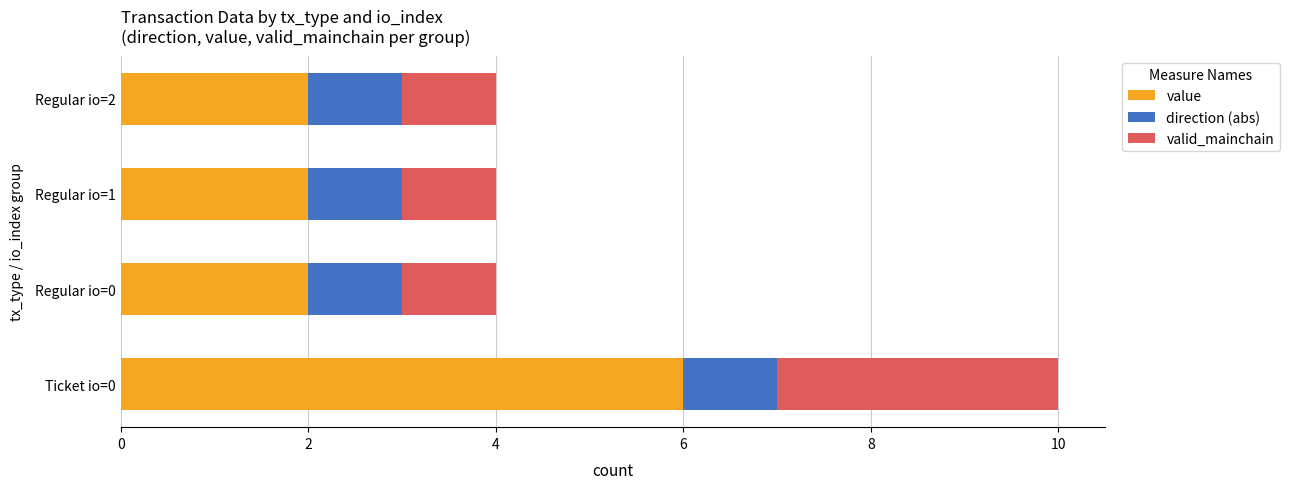

Rank the series by their average value, from lowest to highest.

direction (abs), valid_mainchain, value